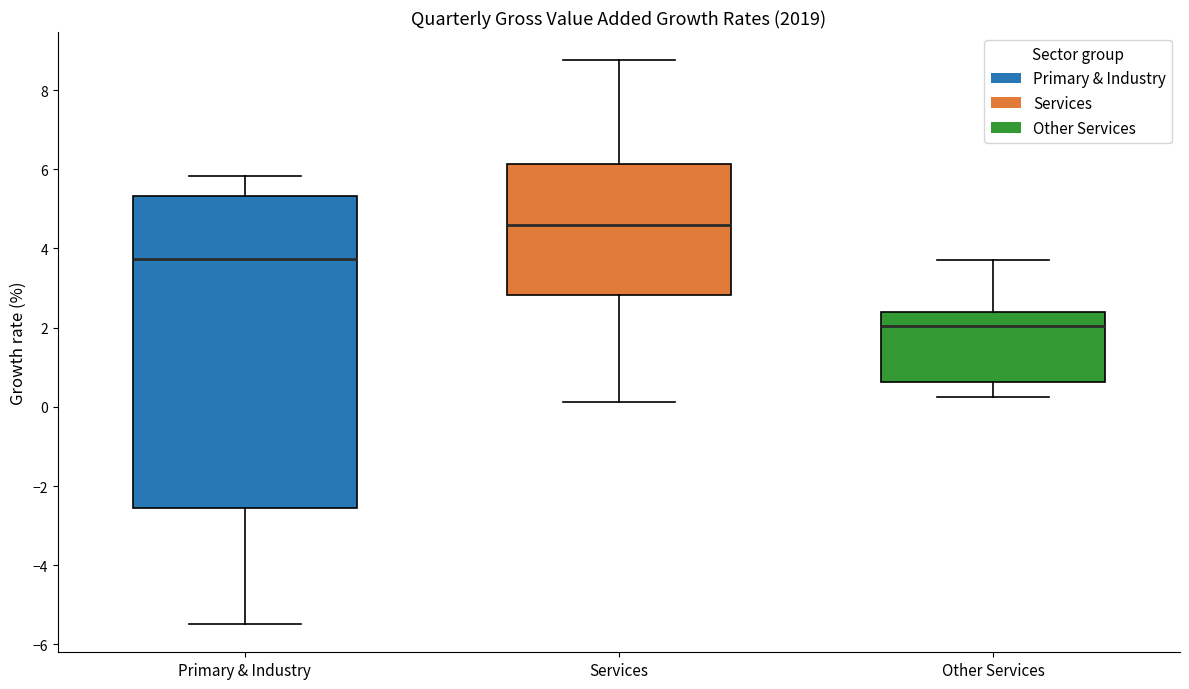

Reading left to right, read every box against the y-axis: the position of its median line, the range the box covers, and the ends of its whiskers. The values are not printed on the chart, so give them approximately, as read against the axis.

Primary & Industry: median 3.8, box -2.6 to 5.4, whiskers -5.4 to 5.8
Services: median 4.6, box 2.8 to 6.2, whiskers 0.2 to 8.8
Other Services: median 2.0, box 0.6 to 2.4, whiskers 0.2 to 3.8